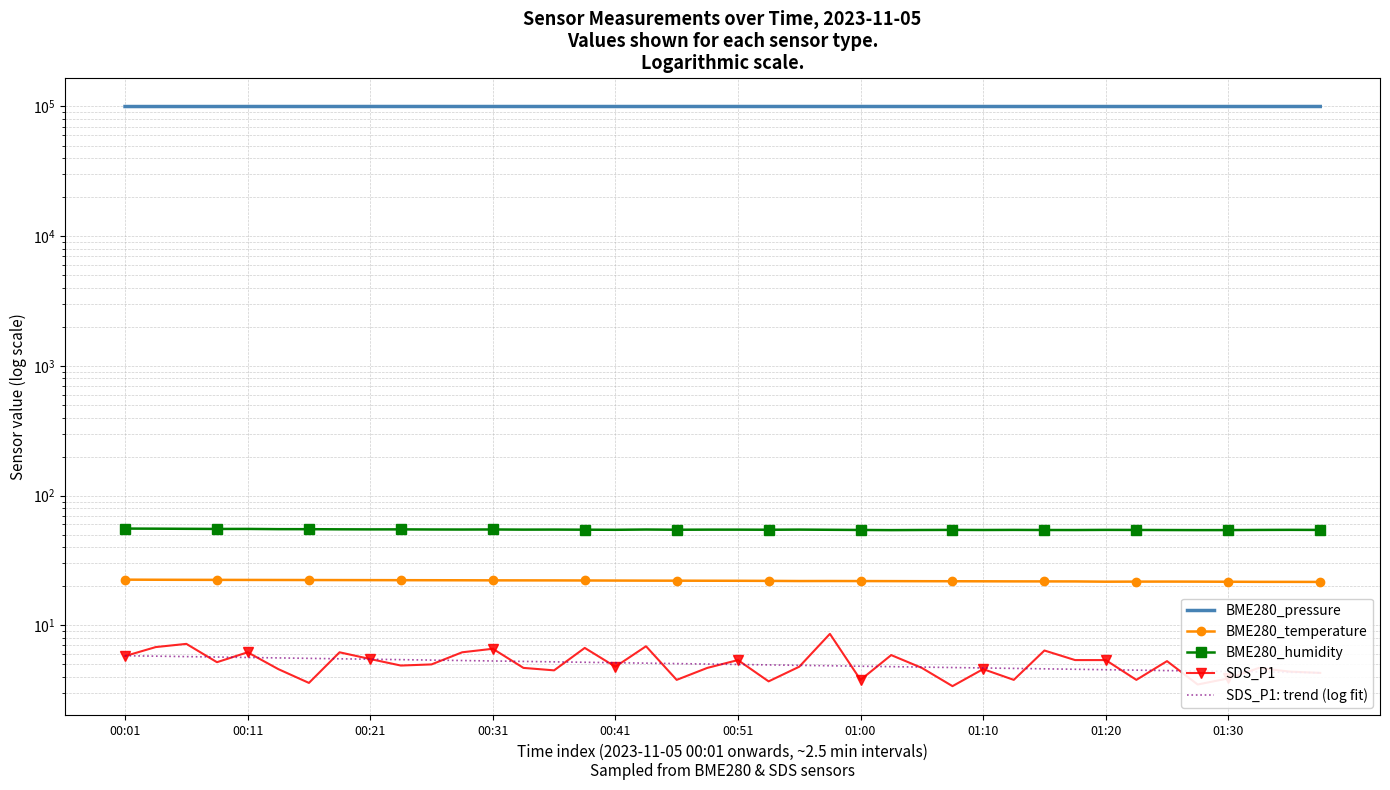

What position from the left is 13?

14